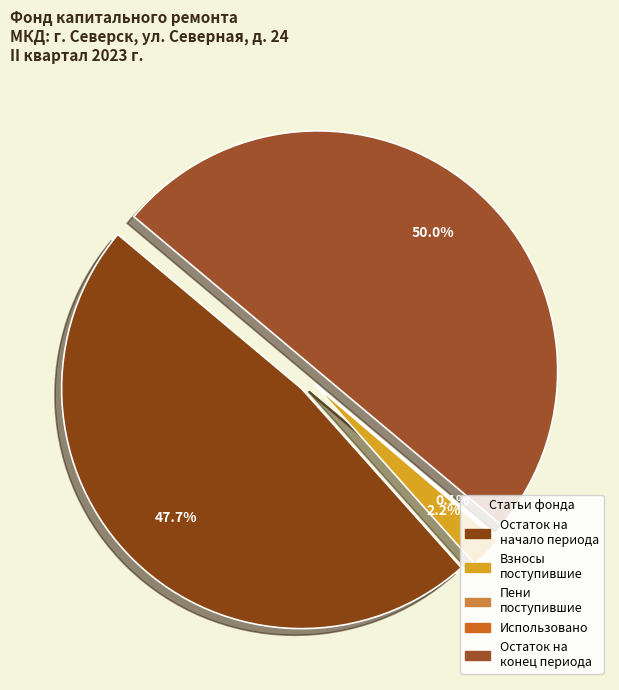

What percentage is the в т.ч. взносов slice, to the nearest percent?

2%